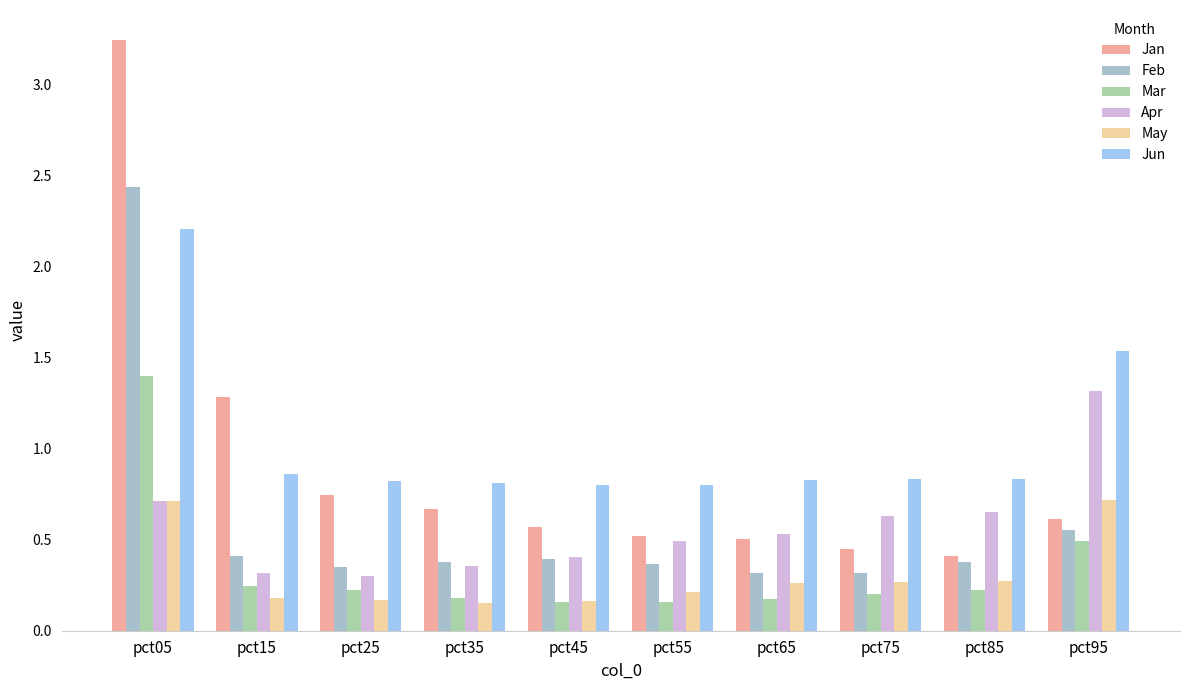

The Jan series shows 0.5 at pct15. True or false?

False